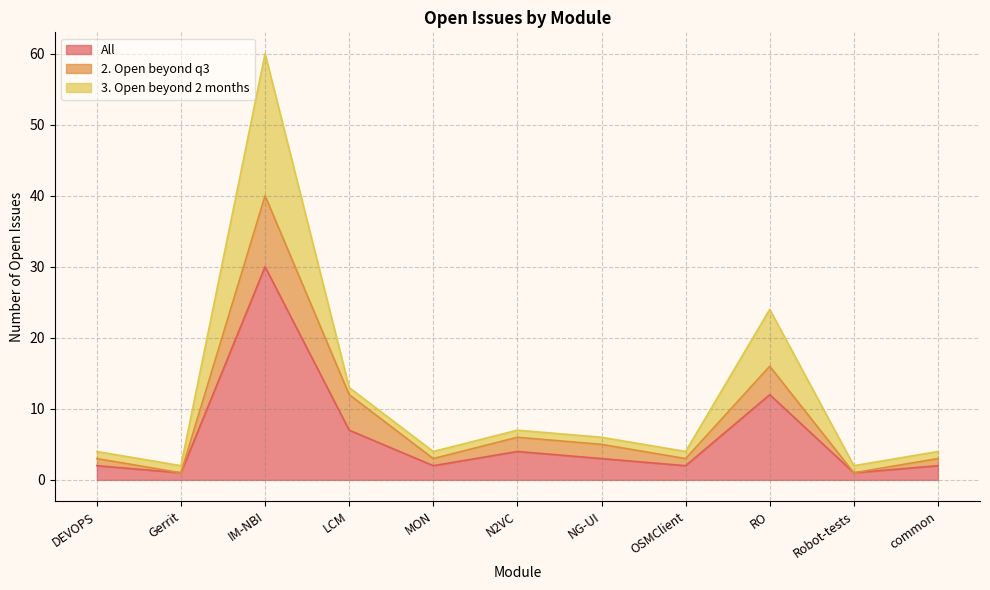

At which label does All reach its peak?

IM-NBI